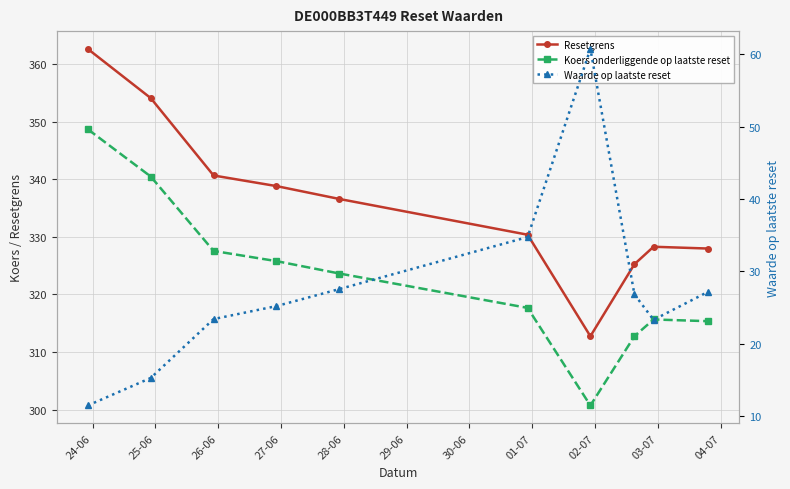

What is the difference between the maximum and minimum values in the Waarde op laatste reset series?

49.2